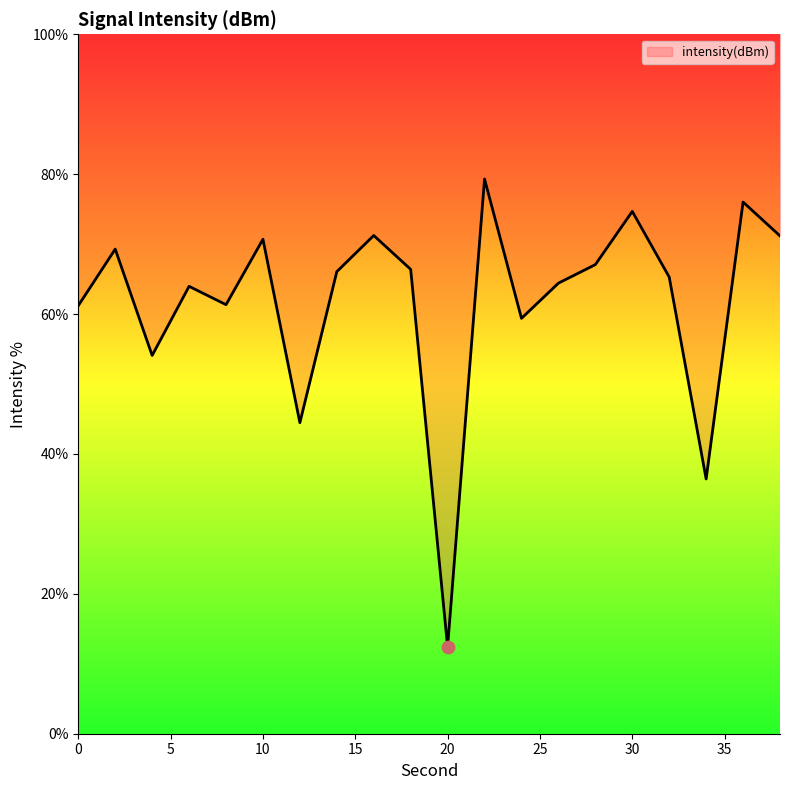

Which has a higher value, 32 or 18?

18